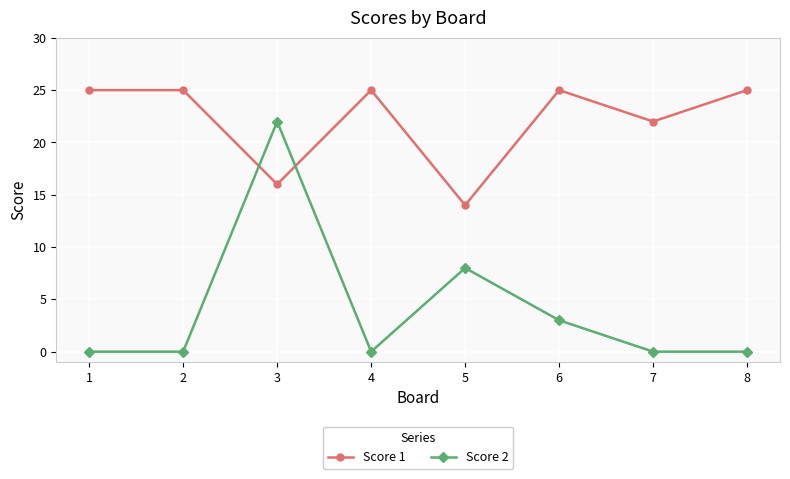

After their last crossing, which series has the higher values: Score 2 or Score 1?

Score 1